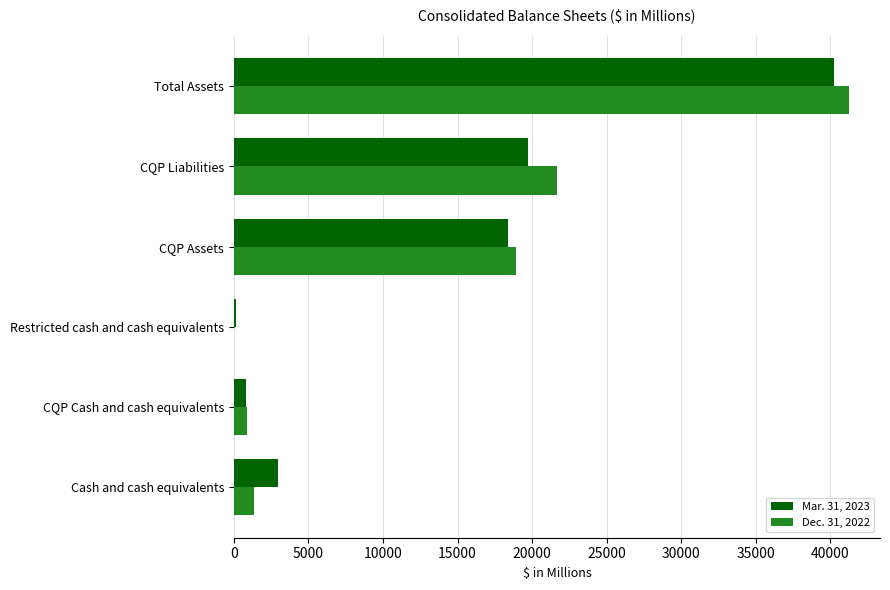

At which category is the sum across all series the highest?

Total Assets